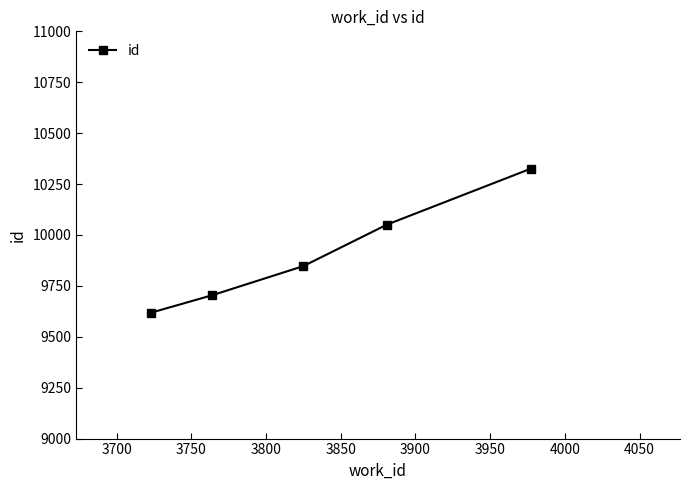

What is the minimum value shown in the chart?

9618